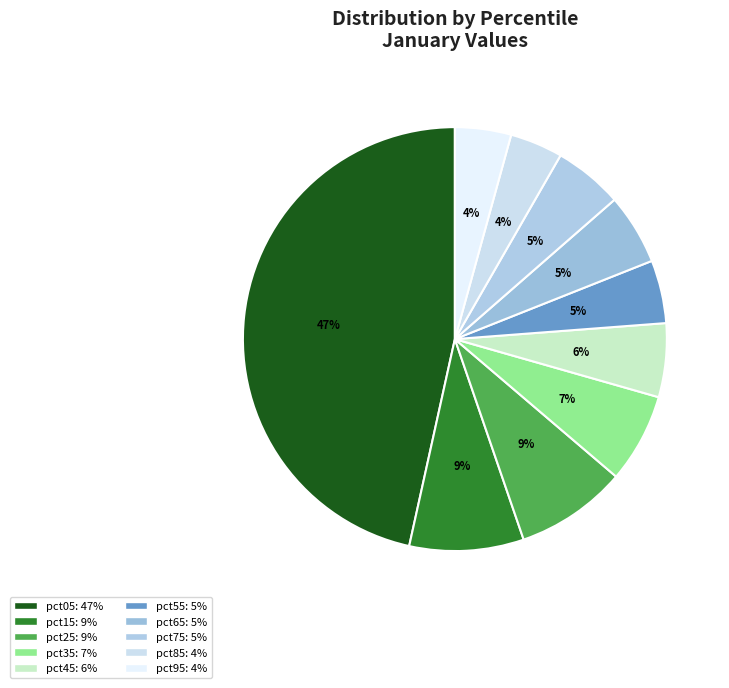

The pct15 slice represents 19% of the pie. True or false?

False